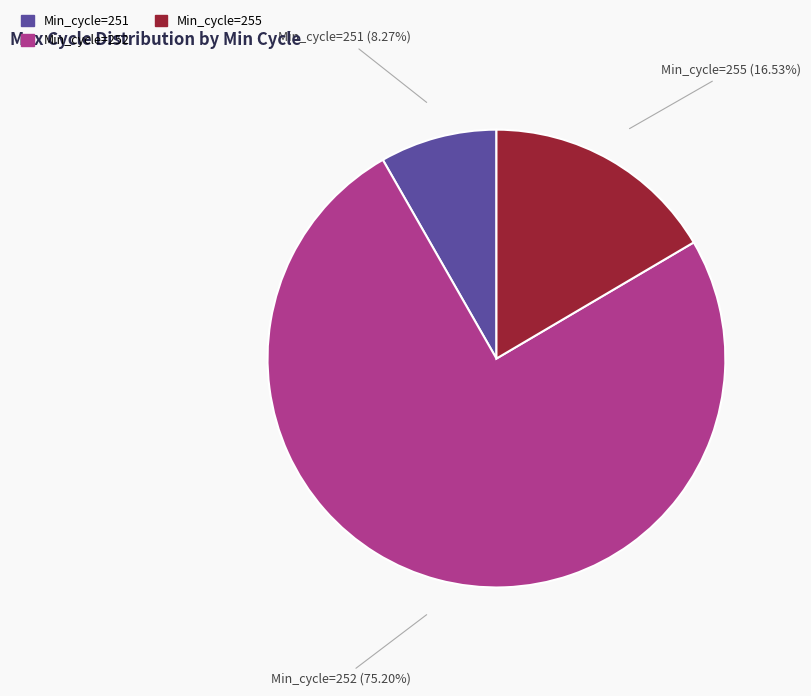

Does any single category account for the majority?

Yes